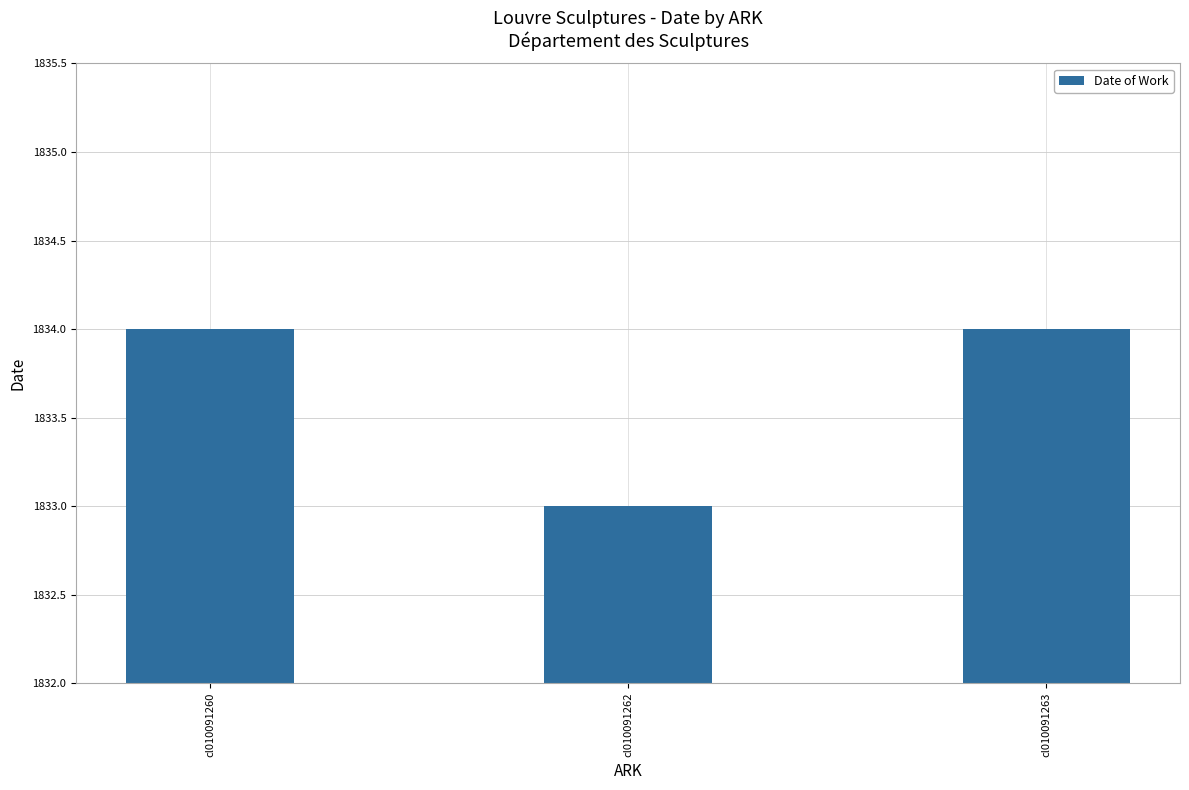

The value at cl010091263 is 1180. True or false?

False